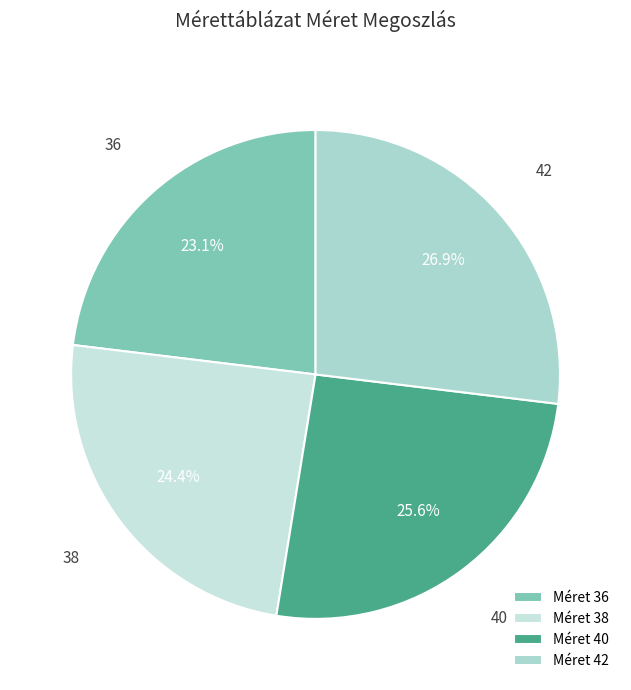

Is 36 the majority of the pie?

No